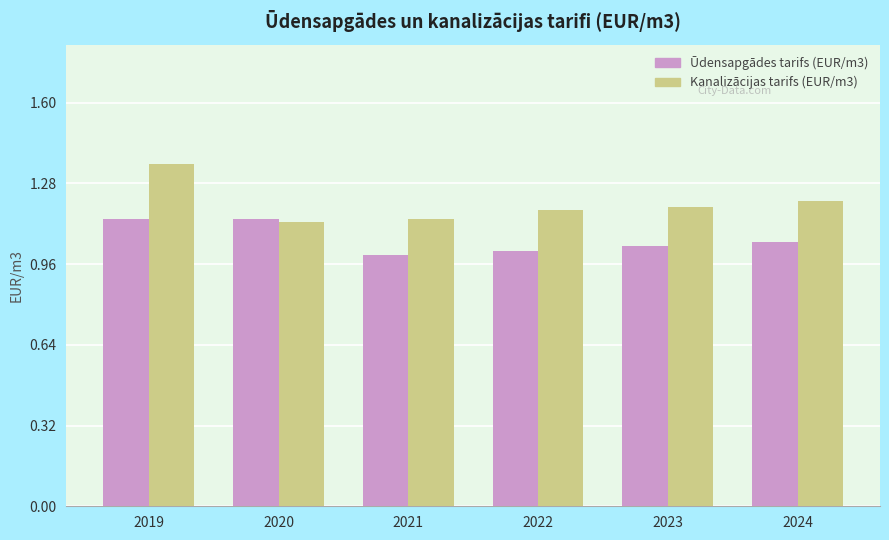

At which label does Kanalizācijas tarifs (EUR/m3) reach its peak?

2019